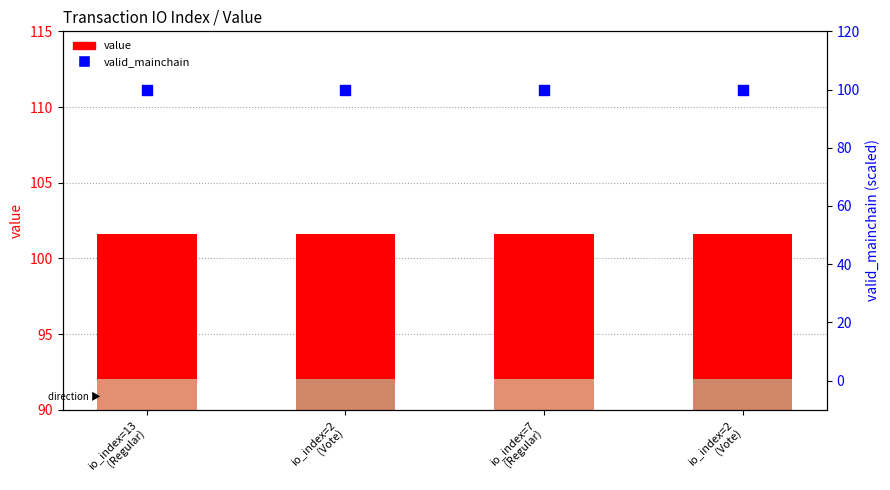

At which category is the sum across all series the highest?

io_index=13
(Regular)